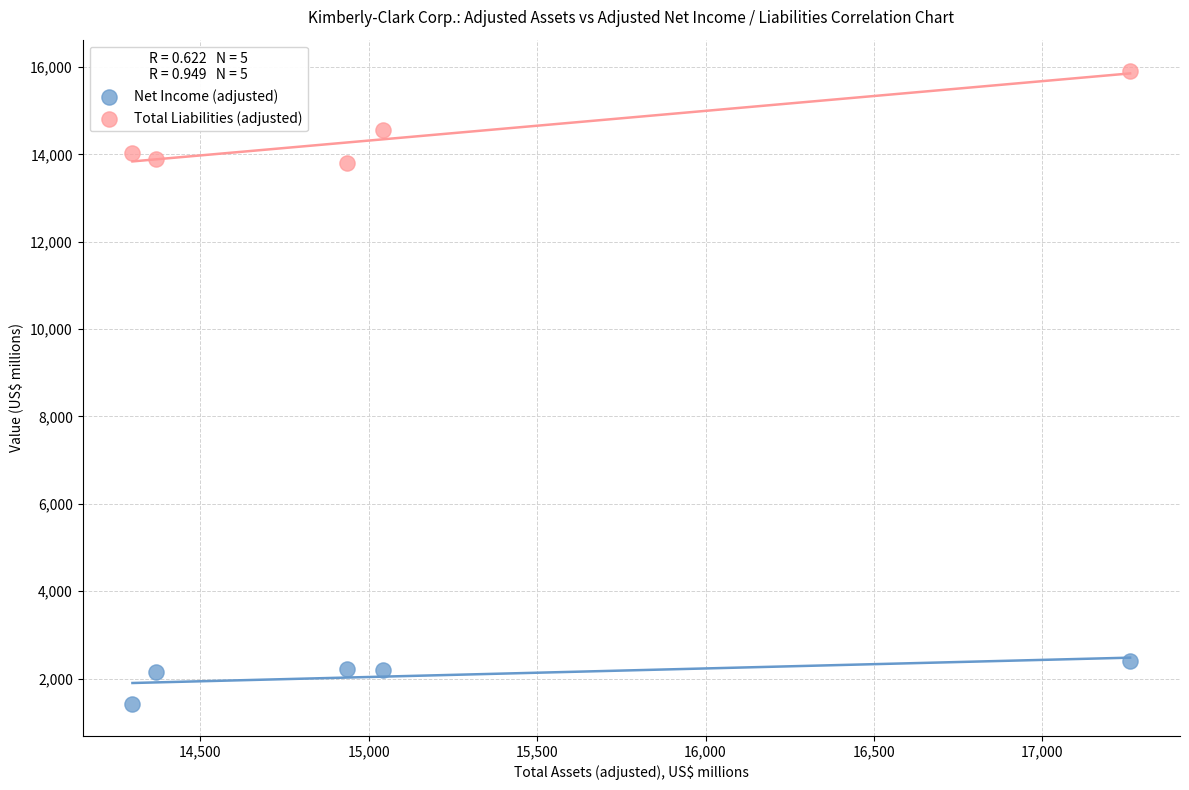

Which series reaches the maximum Y coordinate?

Total Liabilities (adjusted)